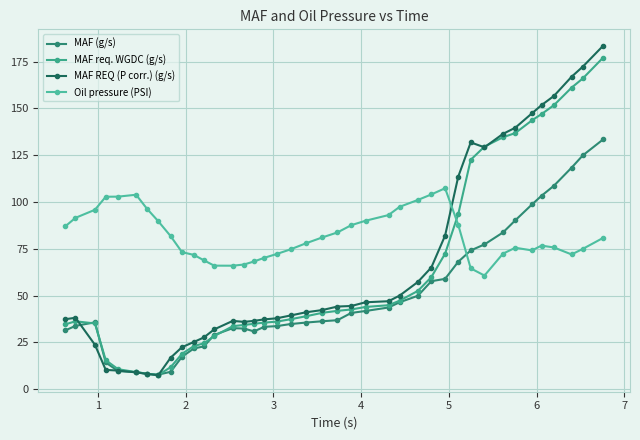

How many lines are shown in the chart?

4